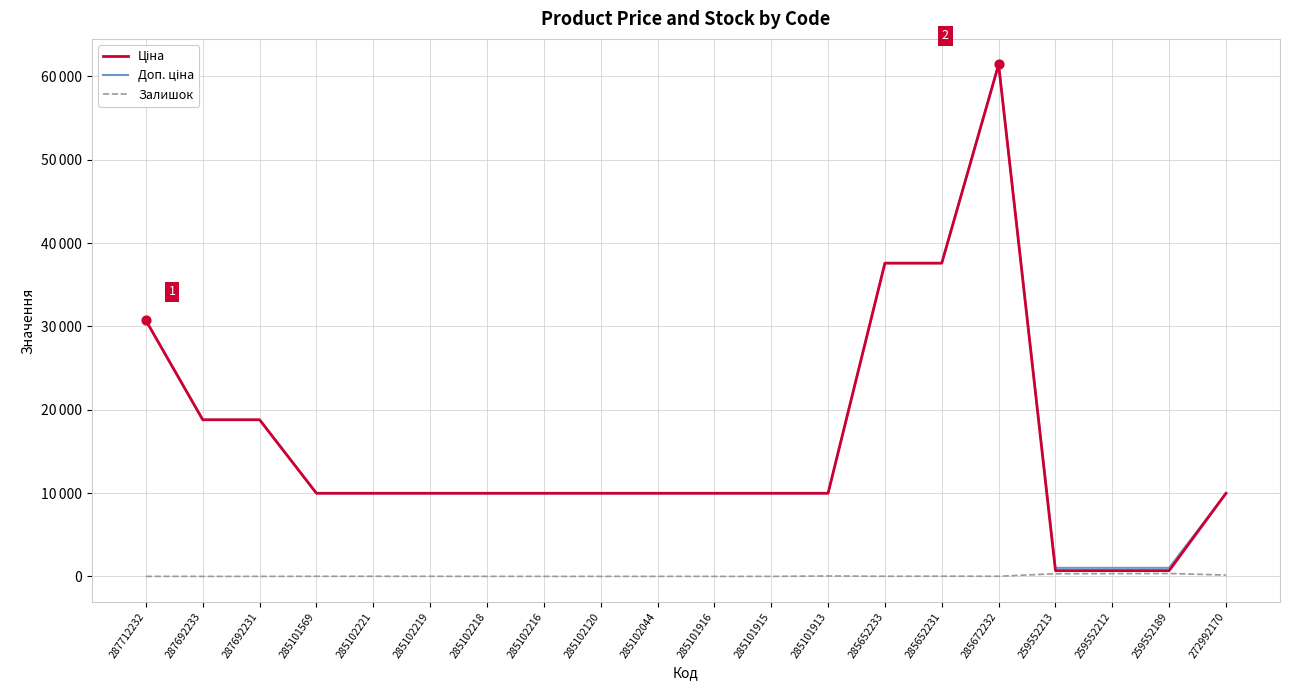

What is the total value across all series at 285101915?

19950.0